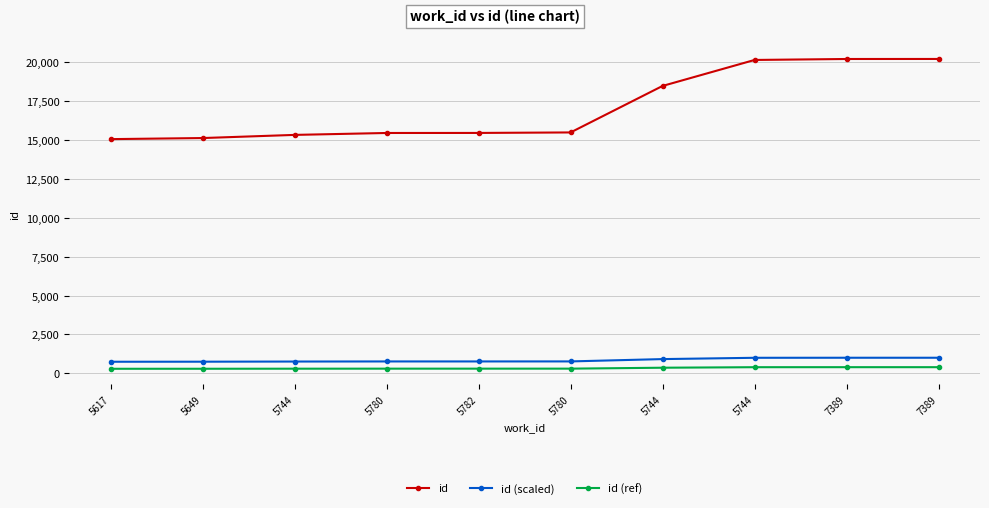

Is this an area chart (filled region under the line)?

No